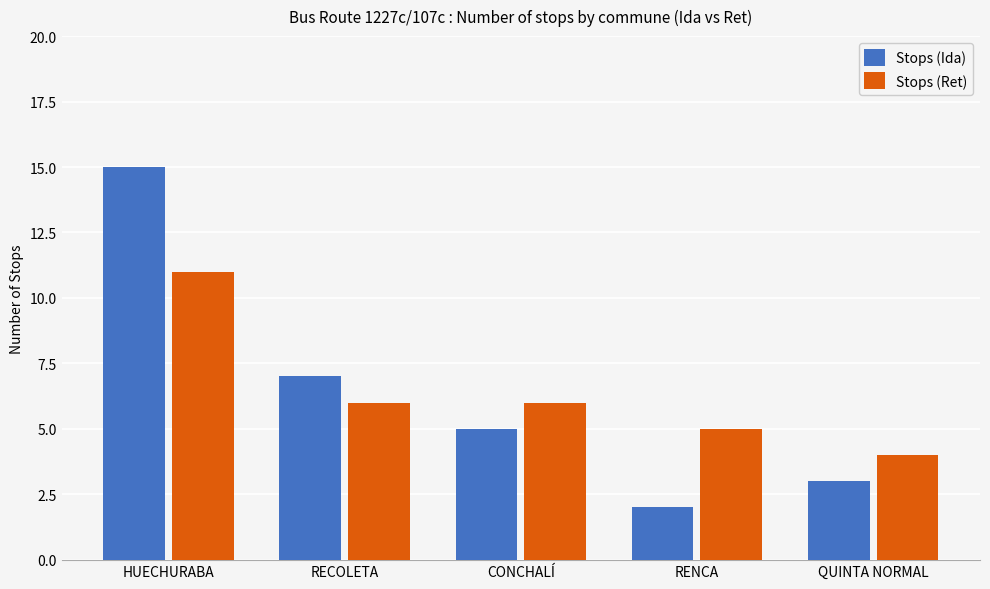

At which category does the chart reach its minimum across all series?

RENCA